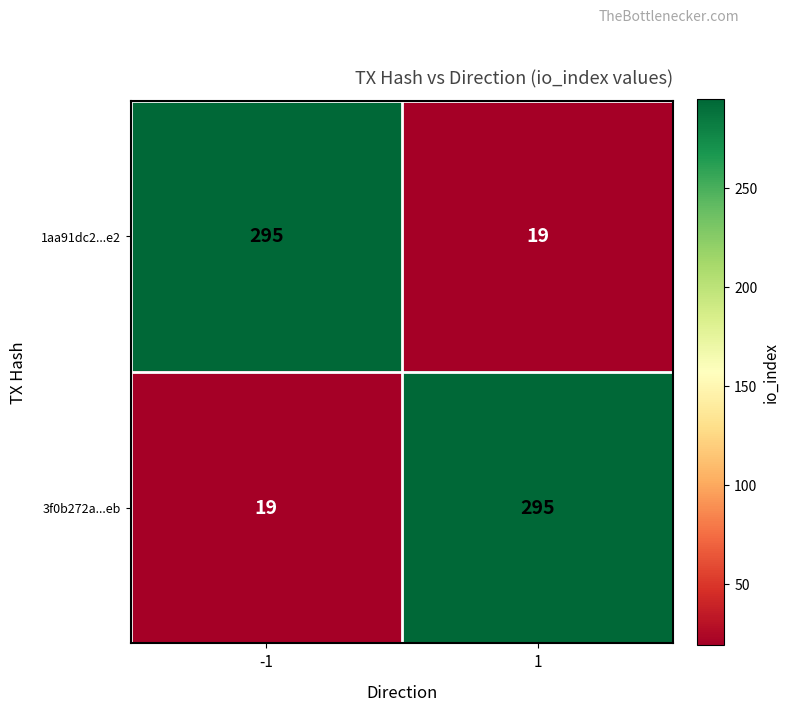

Rank the series at 1 from highest to lowest value.

3f0b272a...eb, 1aa91dc2...e2